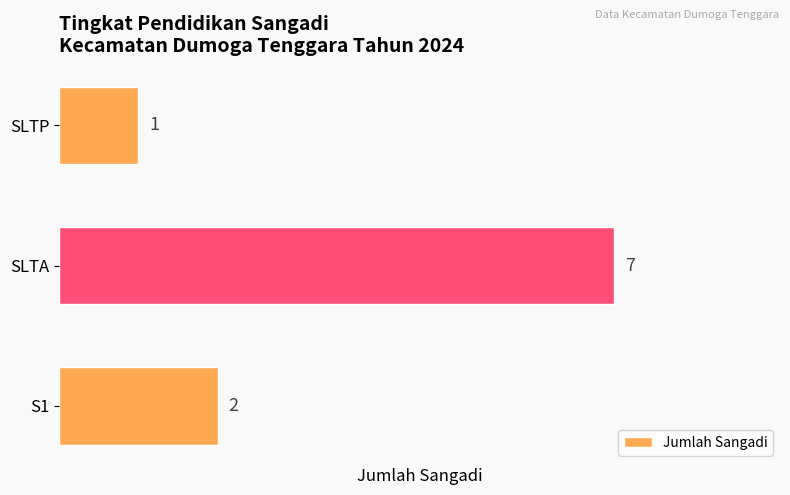

Does the chart contain any negative values?

No